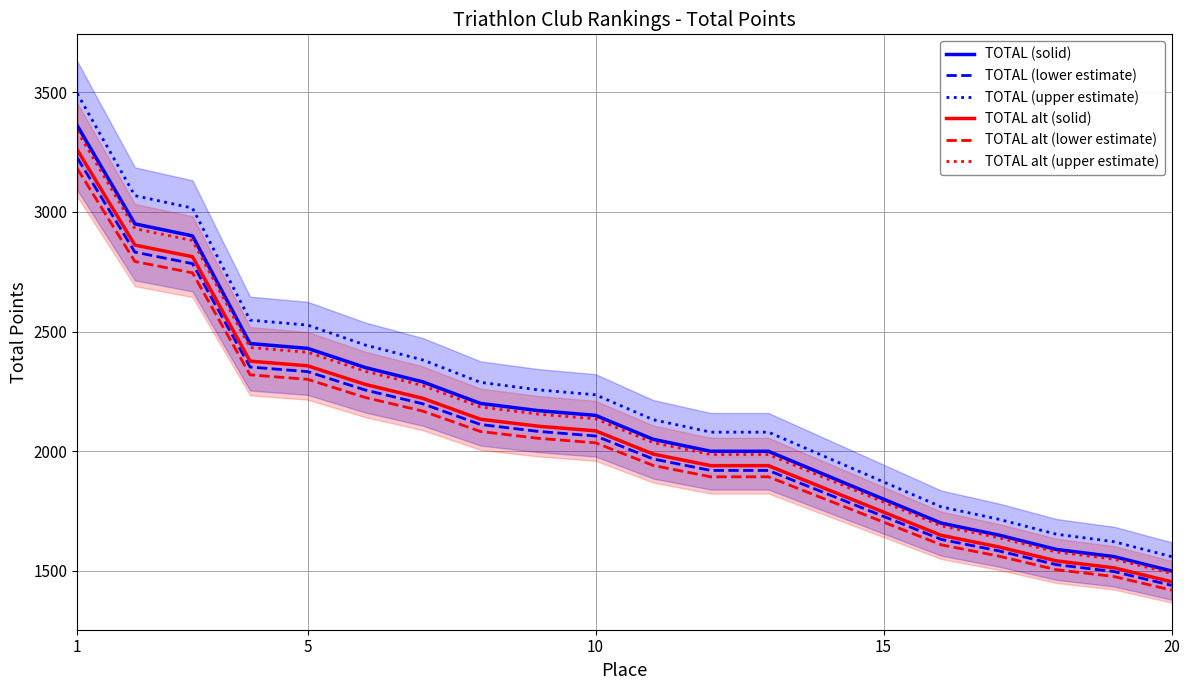

Count the number of data series in this chart.

6